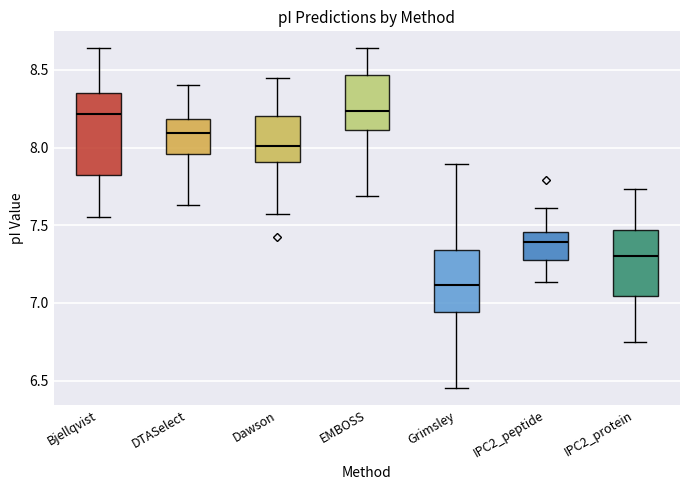

Reading left to right, read every box against the y-axis: the position of its median line, the range the box covers, and the ends of its whiskers. The values are not printed on the chart, so give them approximately, as read against the axis.

Bjellqvist: median 8.20, box 7.85 to 8.35, whiskers 7.55 to 8.65
DTASelect: median 8.10, box 7.95 to 8.20, whiskers 7.65 to 8.40
Dawson: median 8.00, box 7.90 to 8.20, whiskers 7.55 to 8.45
EMBOSS: median 8.25, box 8.10 to 8.45, whiskers 7.70 to 8.65
Grimsley: median 7.10, box 6.95 to 7.35, whiskers 6.45 to 7.90
IPC2_peptide: median 7.40, box 7.25 to 7.45, whiskers 7.15 to 7.60
IPC2_protein: median 7.30, box 7.05 to 7.45, whiskers 6.75 to 7.75